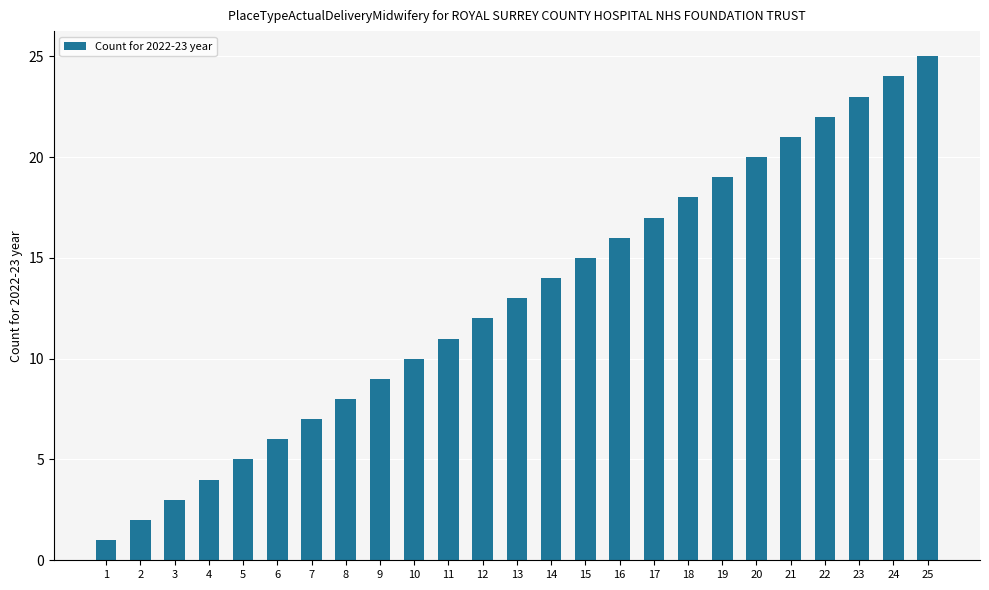

True or false: the data shows 36 at 20.

False